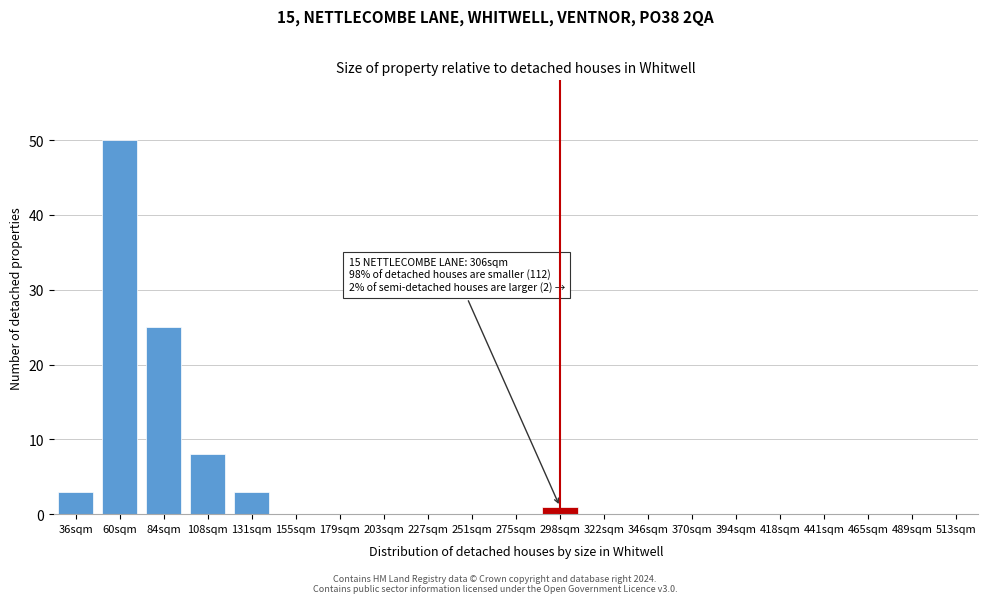

Reading right to left, what are all the values shown in this chart?

513sqm=0	489sqm=0	465sqm=0	441sqm=0	418sqm=0	394sqm=0	370sqm=0	346sqm=0	322sqm=0	298sqm=1	275sqm=0	251sqm=0	227sqm=0	203sqm=0	179sqm=0	155sqm=0	131sqm=3	108sqm=8	84sqm=25	60sqm=50	36sqm=3